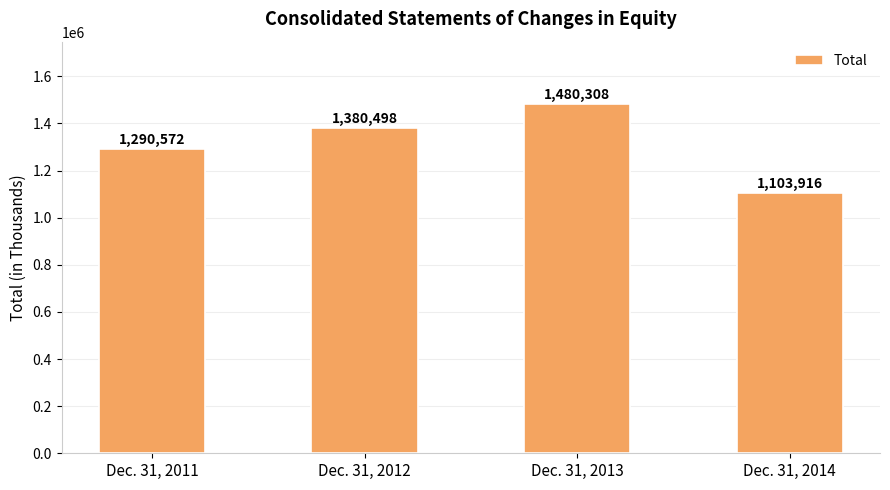

How many categories are shown in the chart?

4